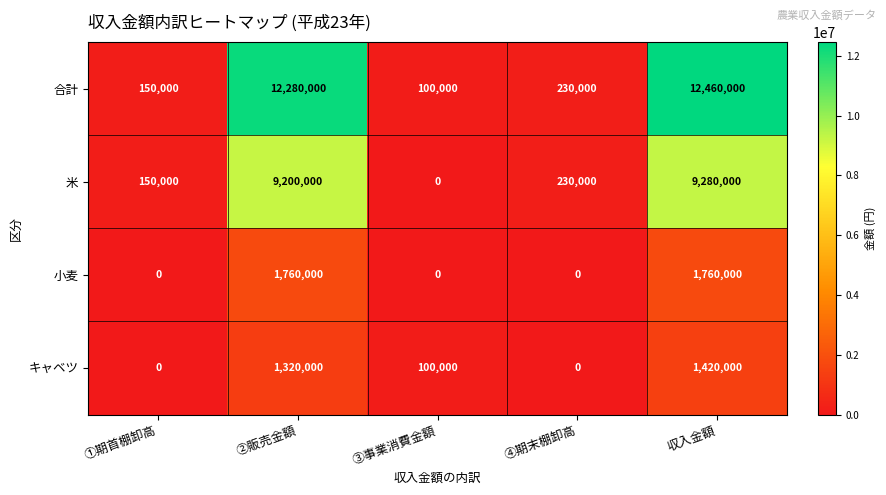

Rank the series by their maximum value, from highest to lowest.

合計, 米, 小麦, キャベツ